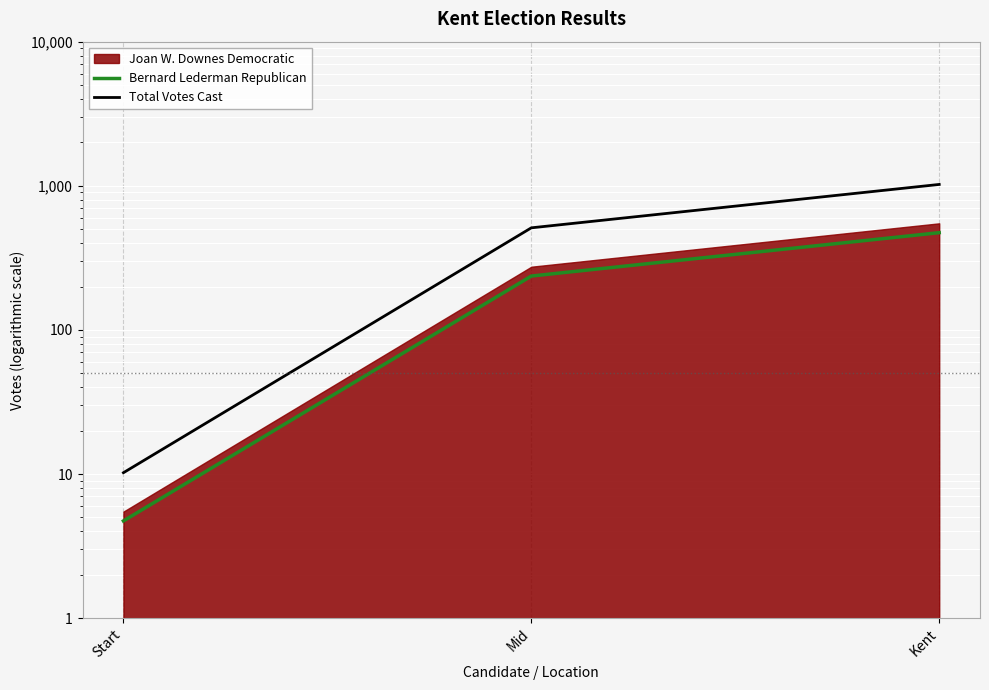

At which category does the chart reach its minimum across all series?

Start